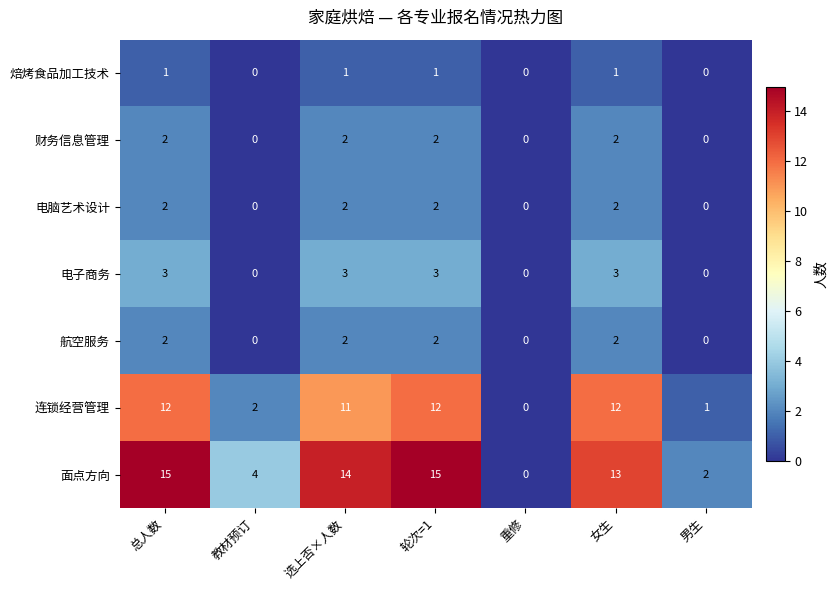

Which series has the largest total across all categories?

面点方向